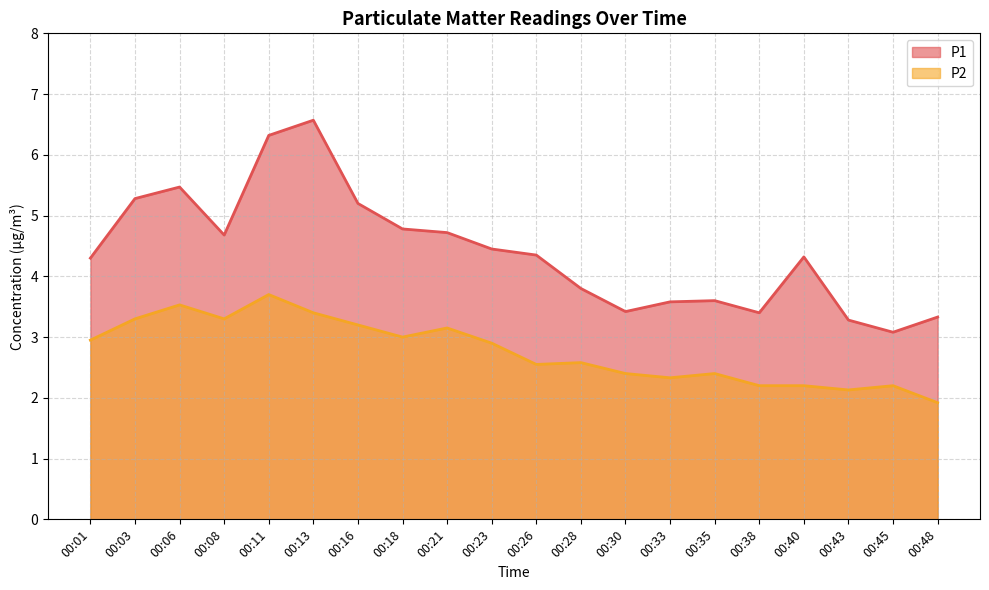

Rank the categories by P2 value from highest to lowest.

00:11, 00:06, 00:13, 00:03, 00:08, 00:16, 00:21, 00:18, 00:01, 00:23, 00:28, 00:26, 00:30, 00:35, 00:33, 00:38, 00:40, 00:45, 00:43, 00:48